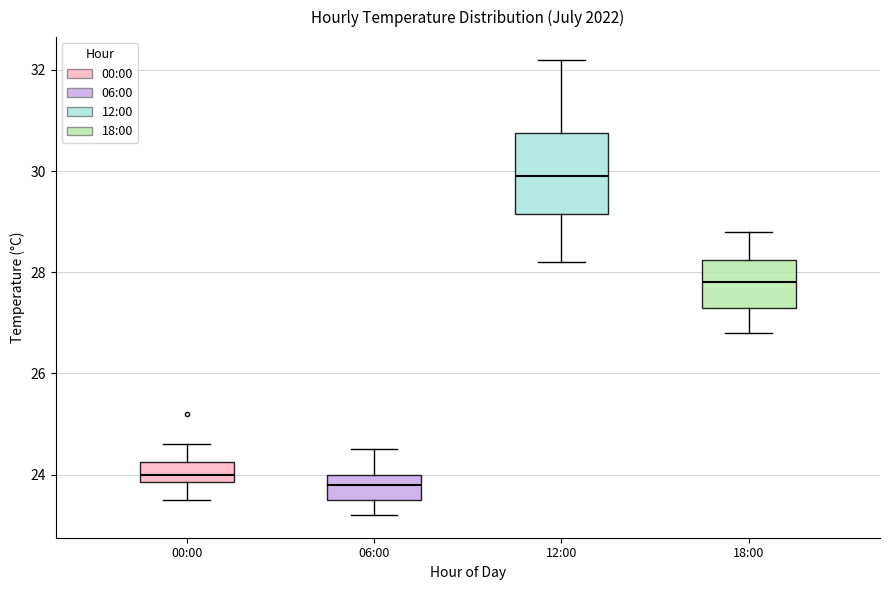

Reading left to right, read every box against the y-axis: the position of its median line, the range the box covers, and the ends of its whiskers. The values are not printed on the chart, so give them approximately, as read against the axis.

00:00: median 24.0, box 23.8 to 24.2, whiskers 23.6 to 24.6
06:00: median 23.8, box 23.6 to 24.0, whiskers 23.2 to 24.6
12:00: median 30.0, box 29.2 to 30.8, whiskers 28.2 to 32.2
18:00: median 27.8, box 27.4 to 28.2, whiskers 26.8 to 28.8